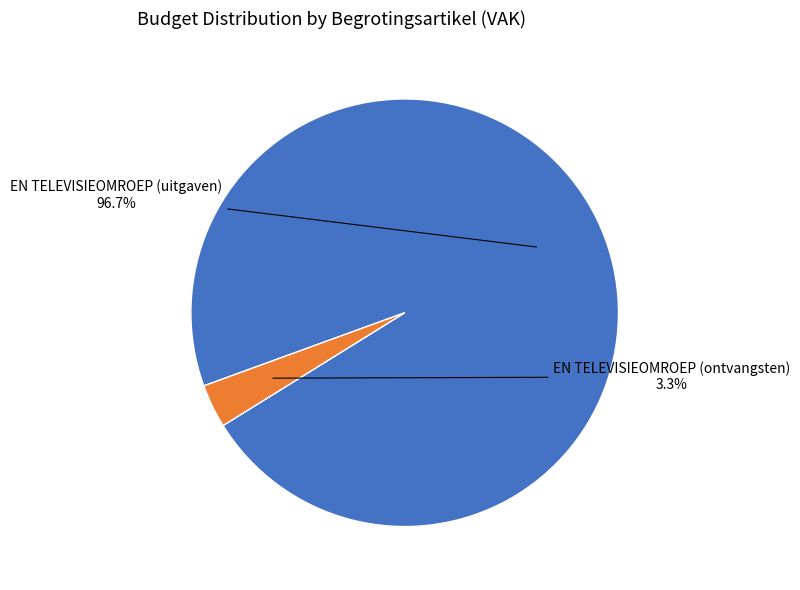

Is there any slice that represents more than half of the pie?

Yes